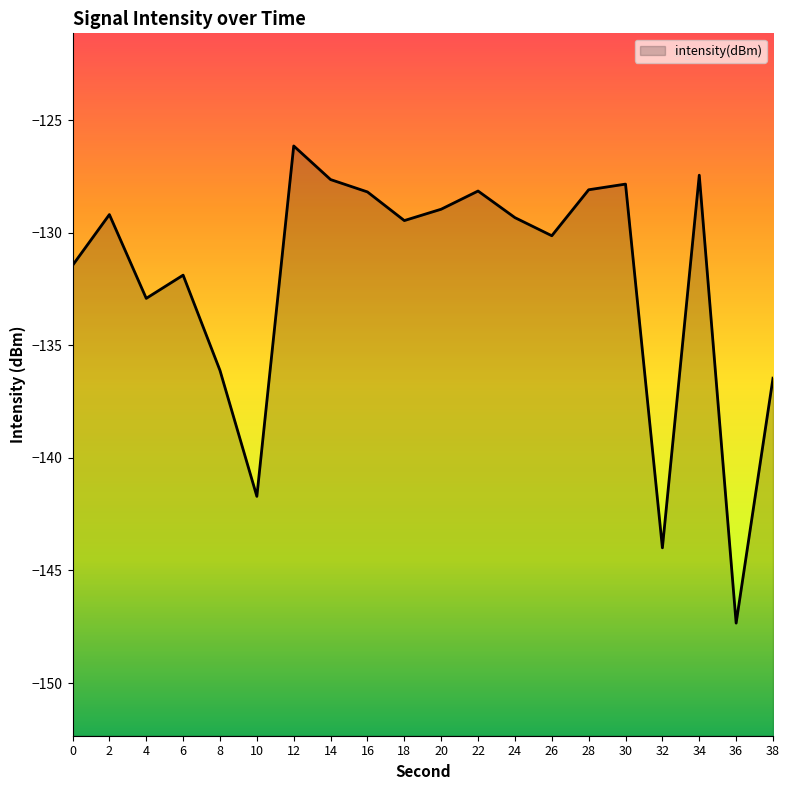

What value does the data have at 4?

-132.9